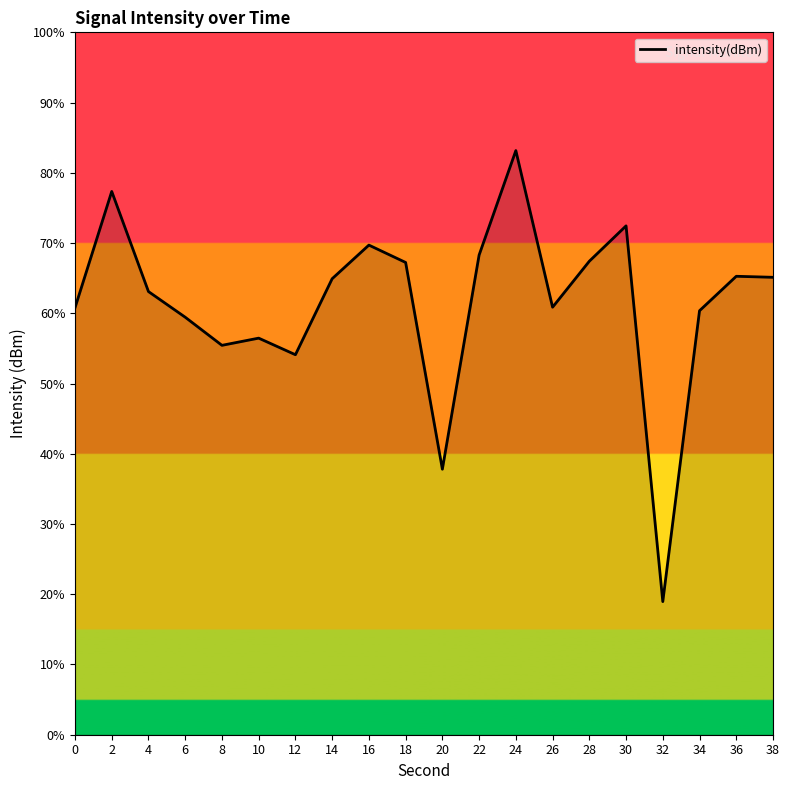

What is the maximum value shown in the chart?

83.2